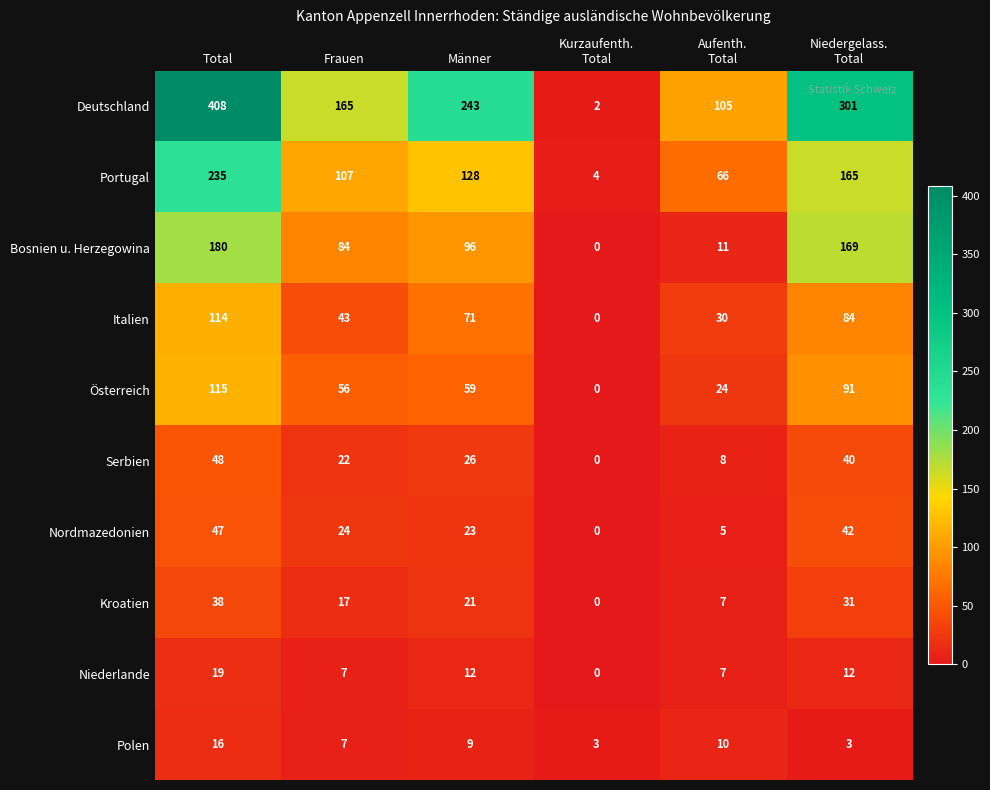

What is the greatest value displayed?

408